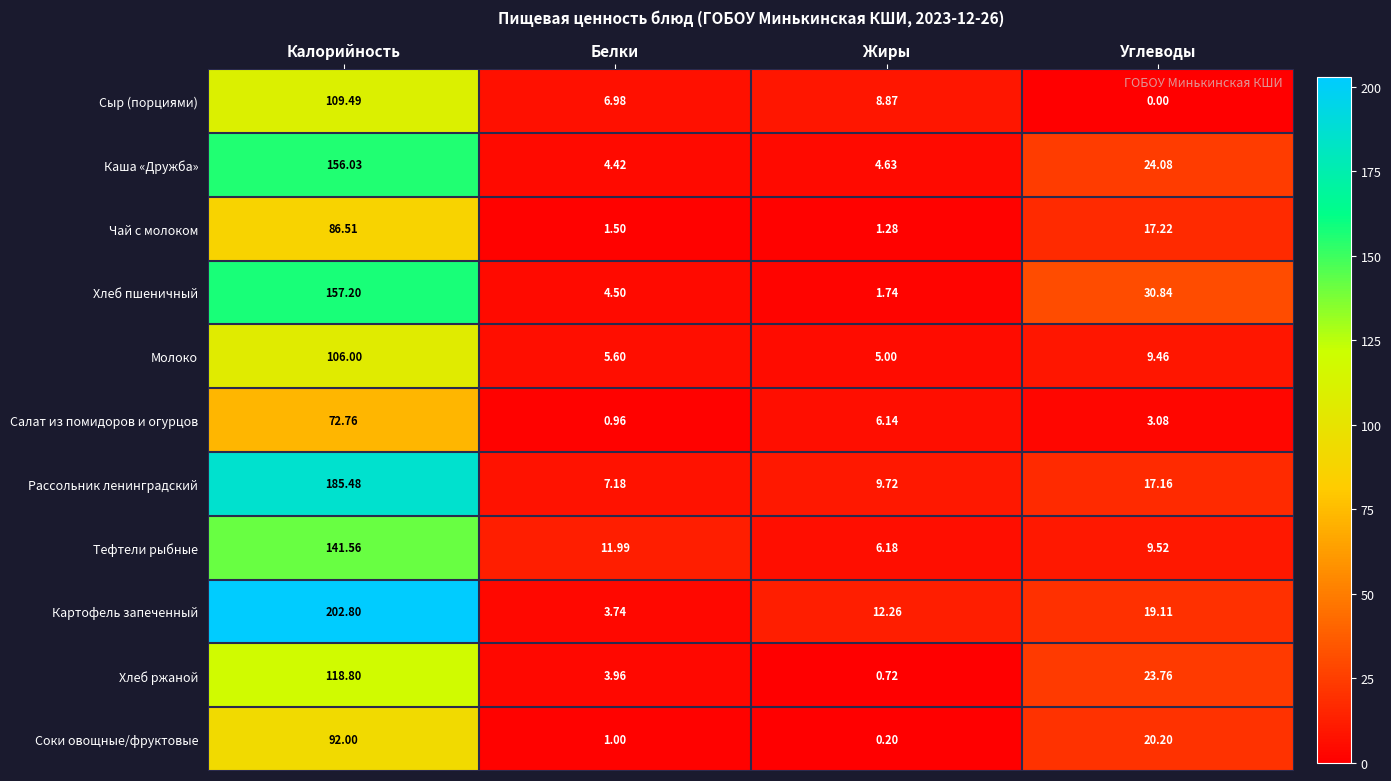

Rank the series by their maximum value, from highest to lowest.

Картофель запеченный, Рассольник ленинградский, Хлеб пшеничный, Каша «Дружба», Тефтели рыбные, Хлеб ржаной, Сыр (порциями), Молоко, Соки овощные/фруктовые, Чай с молоком, Салат из помидоров и огурцов